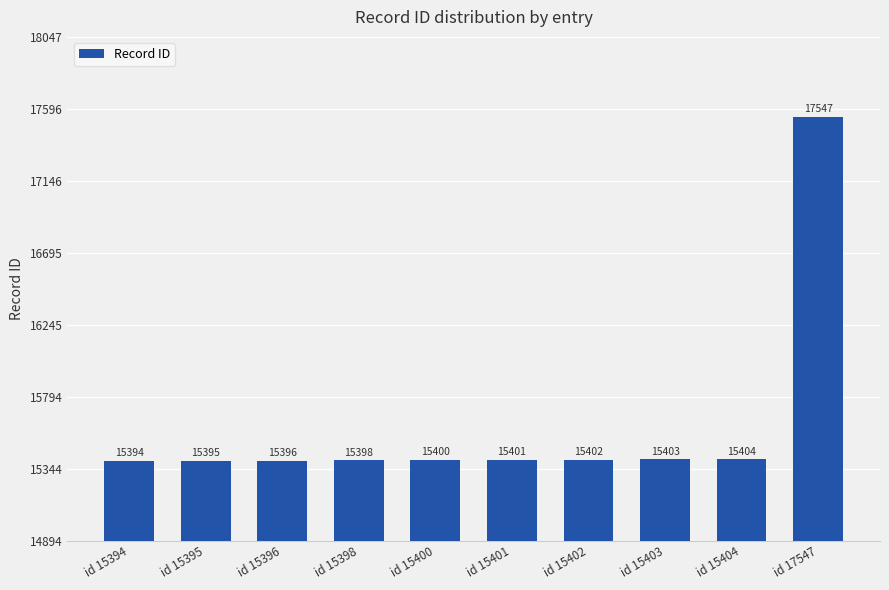

How many bars are there in total?

10